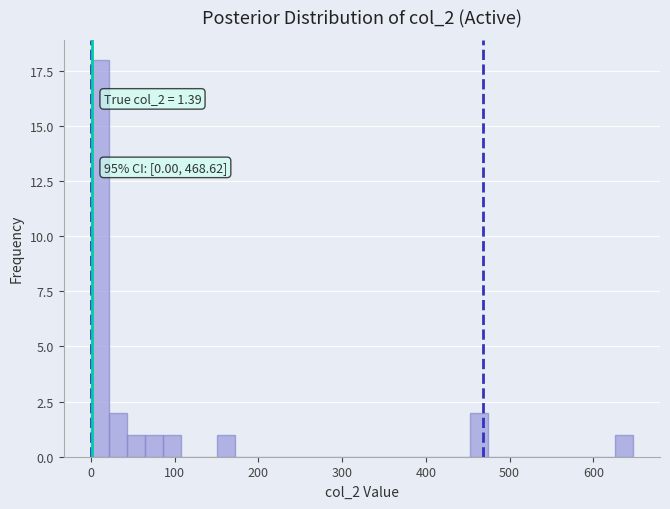

Read against the x-axis, roughly where is the centre of the tallest bar?

10